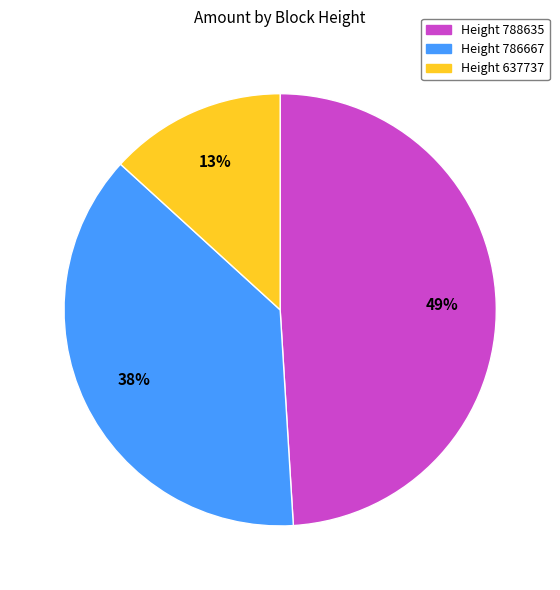

To the nearest percent, what is the difference between the largest and smallest slice percentages?

36%